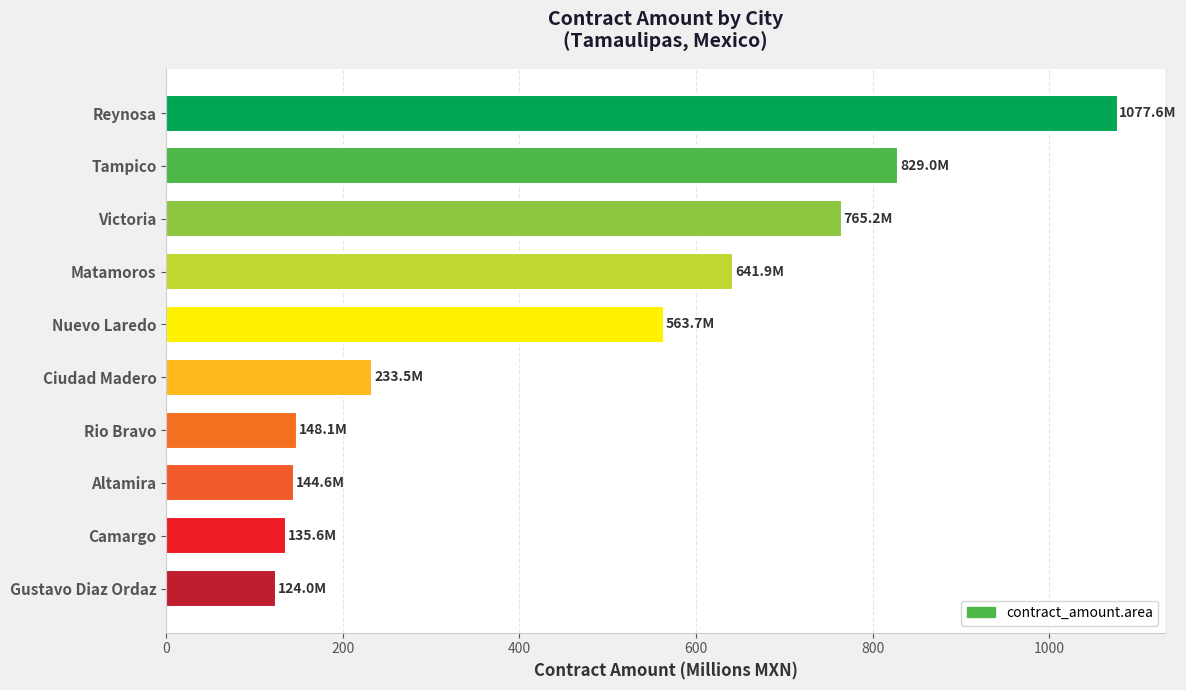

What is the difference between the maximum and minimum values?

953.6